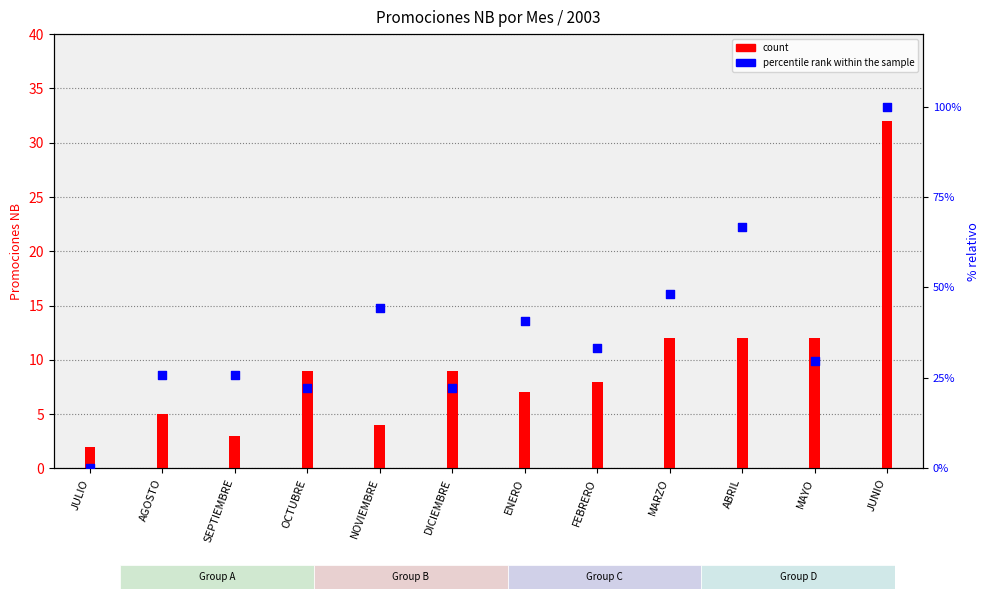

Is the value of count at SEPTIEMBRE greater than the value of percentile rank within the sample at OCTUBRE?

No